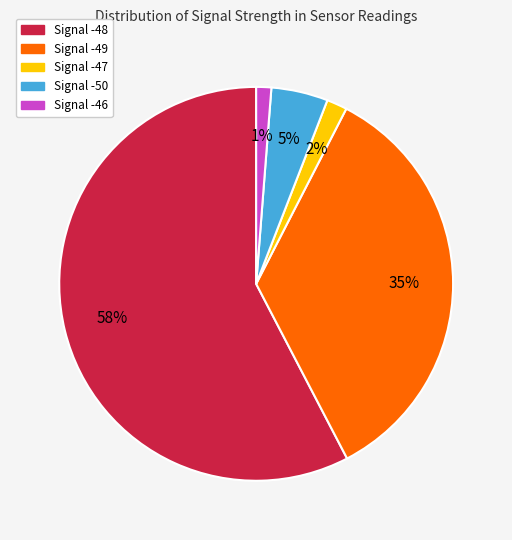

The Signal -48 slice represents 71% of the pie. True or false?

False